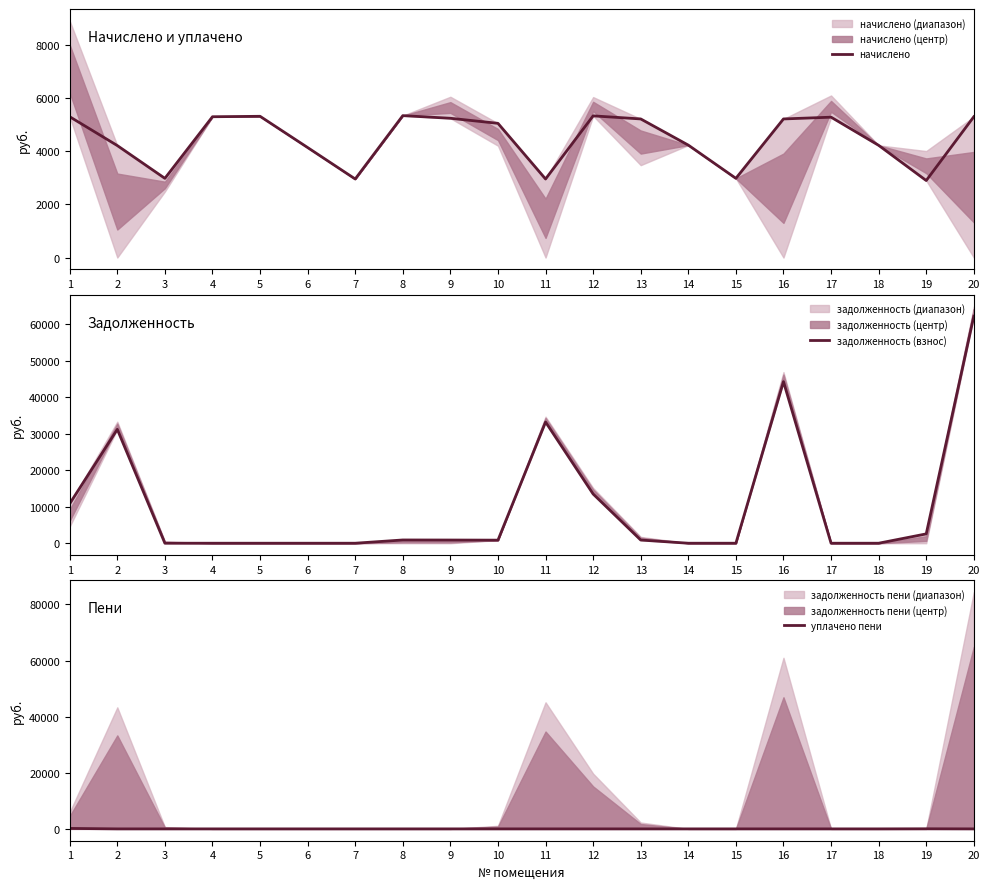

The начислено series shows 1244.0 at 8. True or false?

False